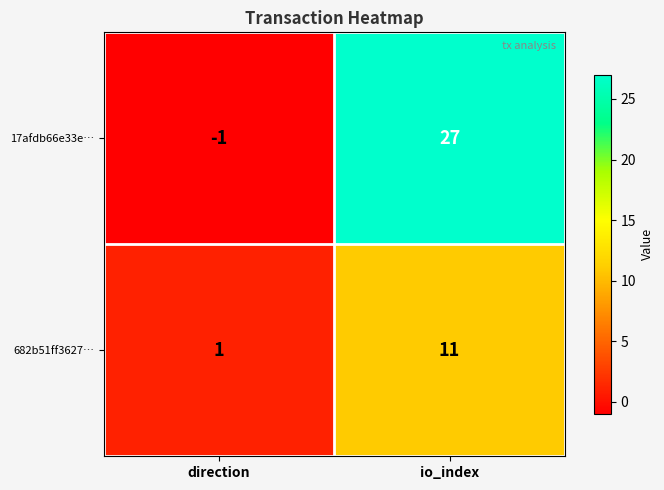

The value of 17afdb66e33e… at direction is -1. True or false?

True